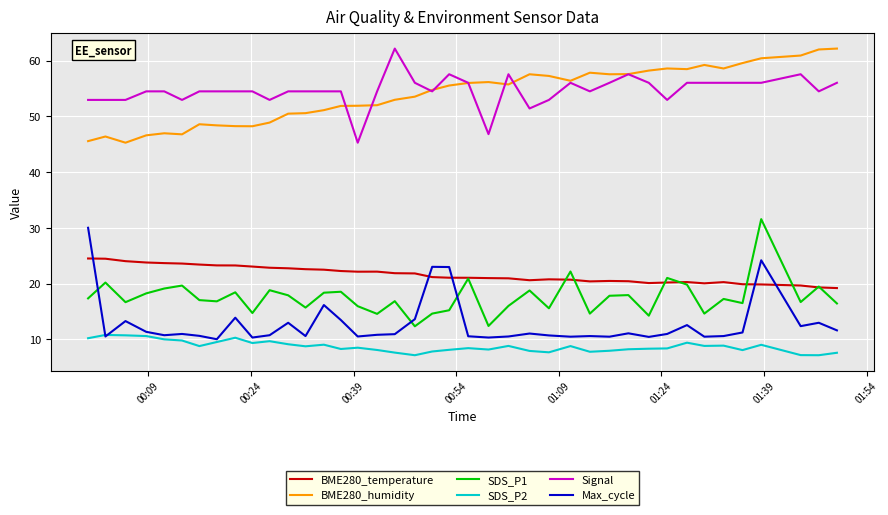

What is the maximum value shown in the chart?

62.2